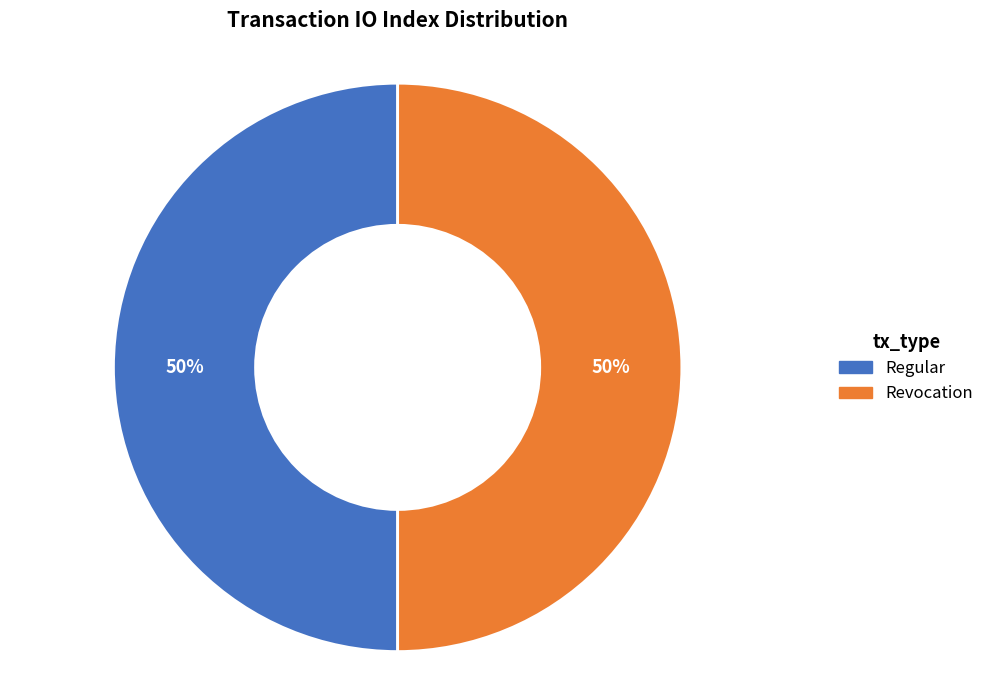

To the nearest percent, what is the average slice percentage?

50%